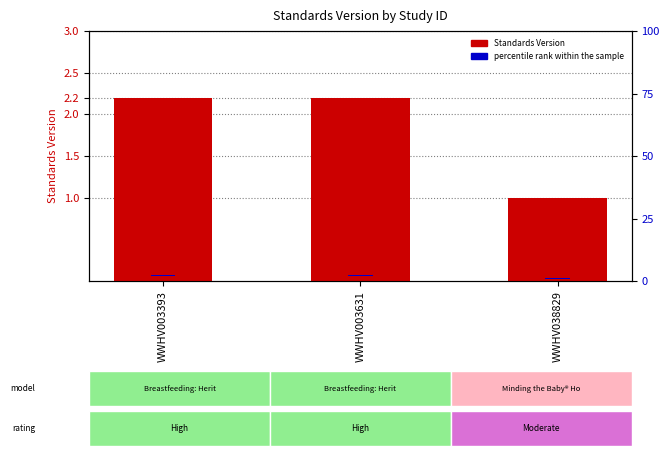

Reading left to right, transcribe all the data shown in this chart.

Standards Version: 2.2	2.2	1.0
percentile rank within the sample: 0.1	0.1	0.1